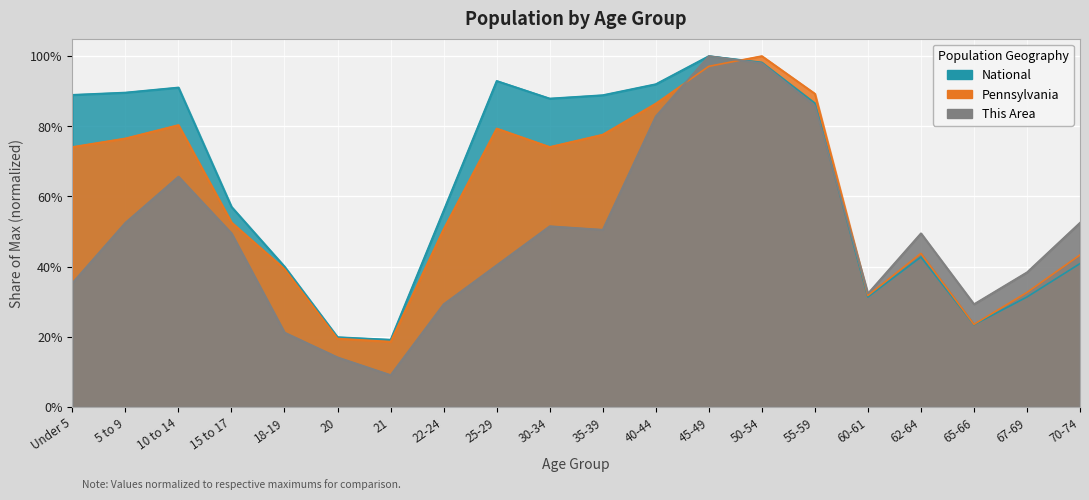

The Pennsylvania series shows 0.8 at 10 to 14. True or false?

True